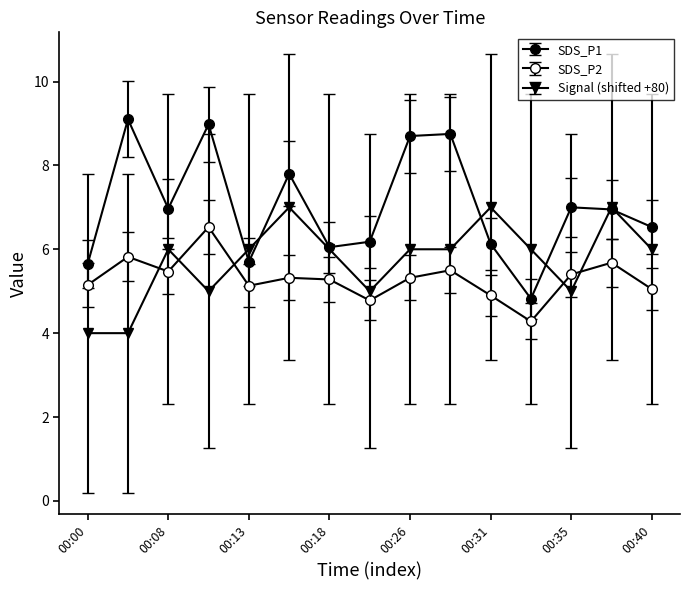

What is the smallest value displayed?

4.0